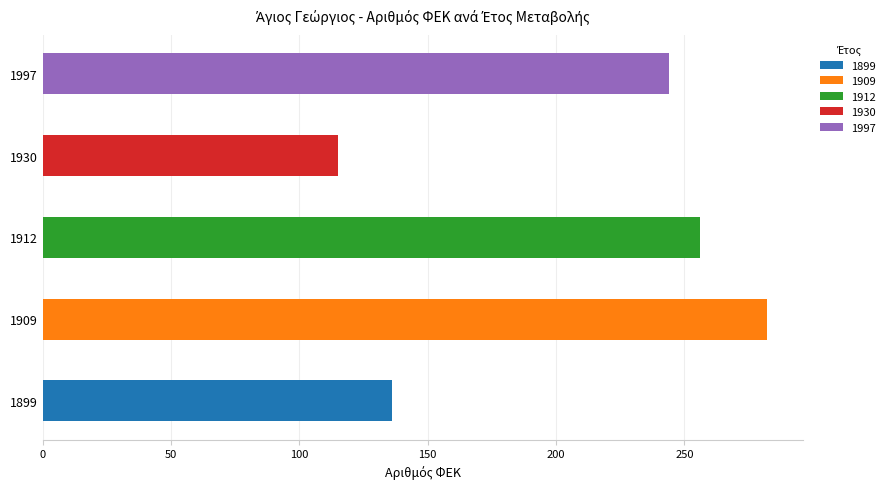

At which label is ΕΤΟΣ ΜΕΤΑΒΟΛΗΣ closest to 1948?

1930